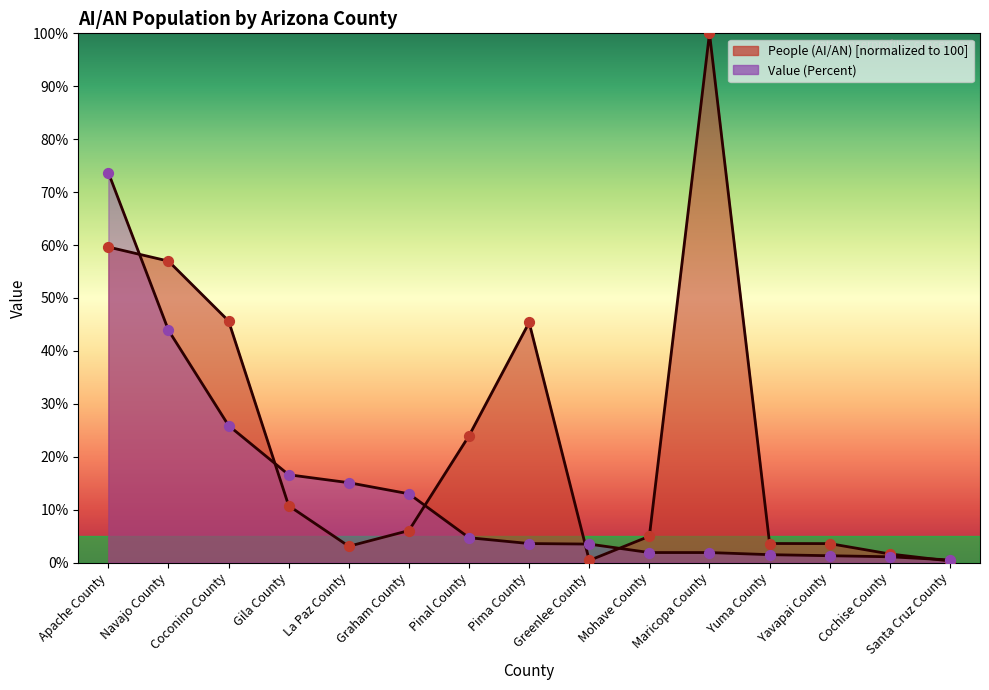

What is the total value across all series at Apache County?

133.3